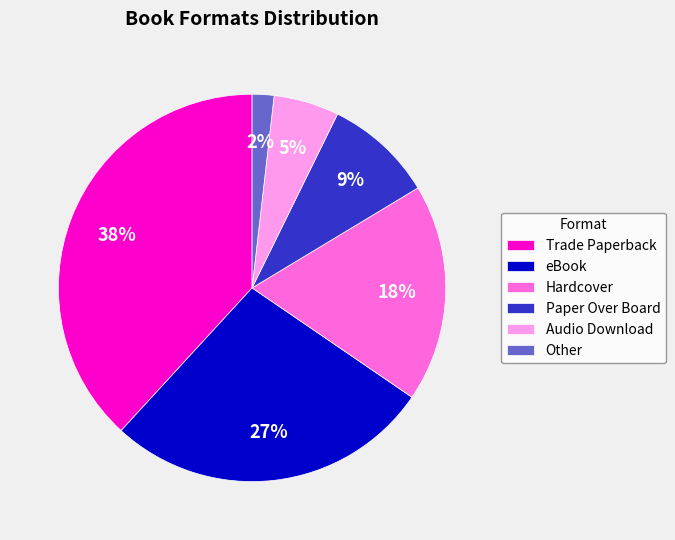

To the nearest percent, what percentage of the pie is eBook?

27%